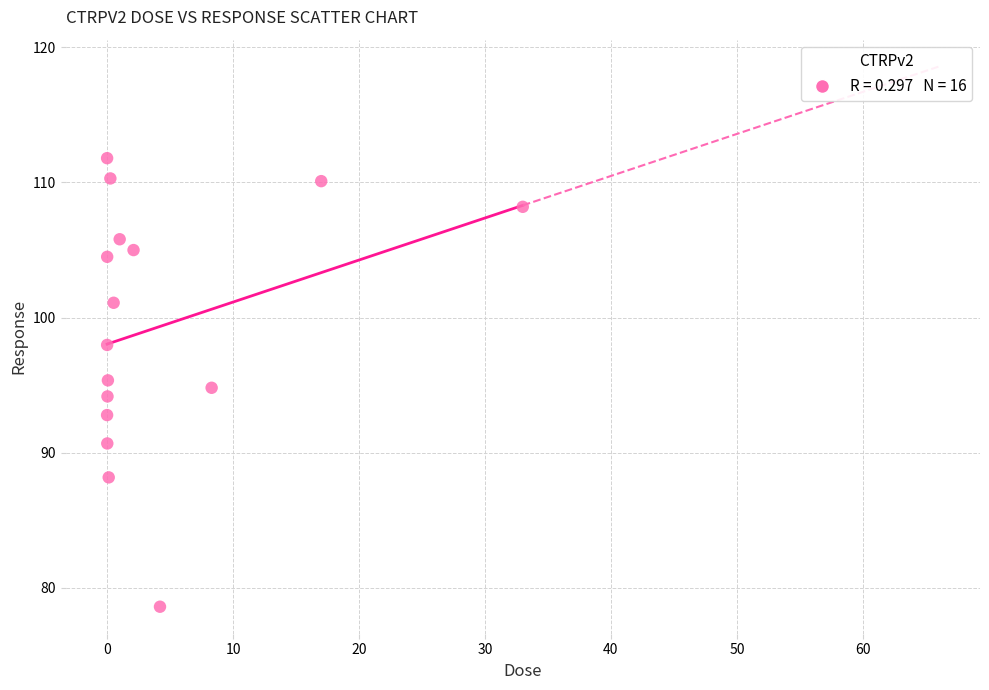

What is the range of X values (max minus min)?

33.0